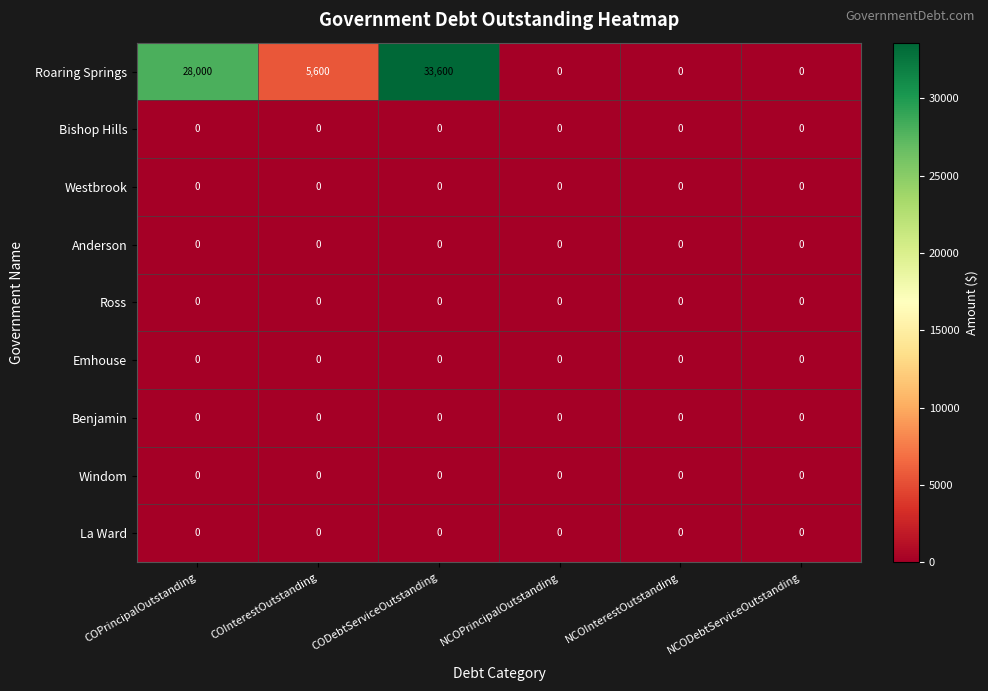

What is the greatest value displayed?

33600